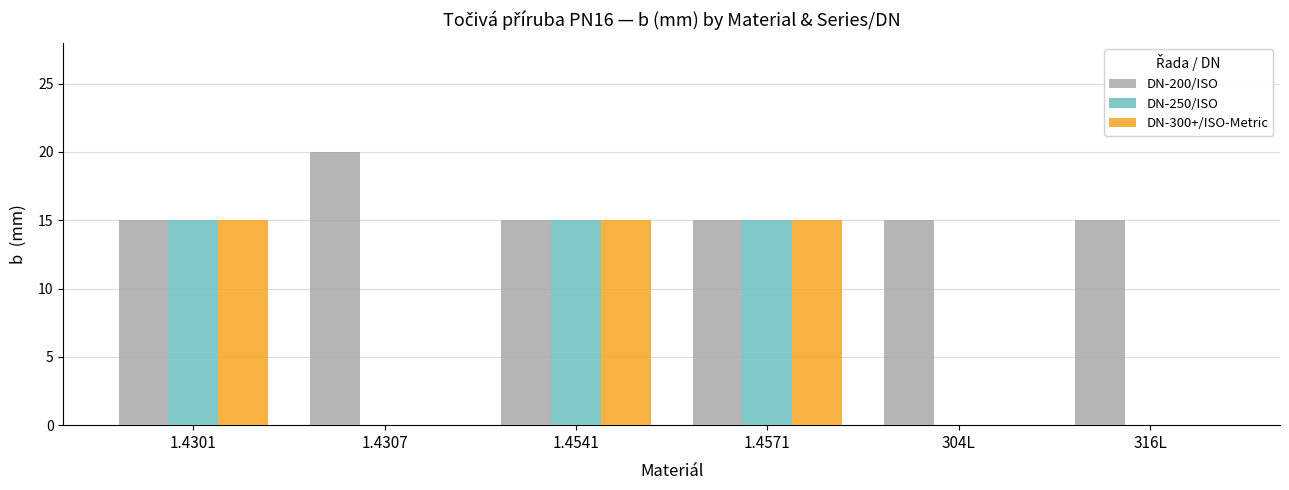

What is the total value across all series at 1.4301?

45